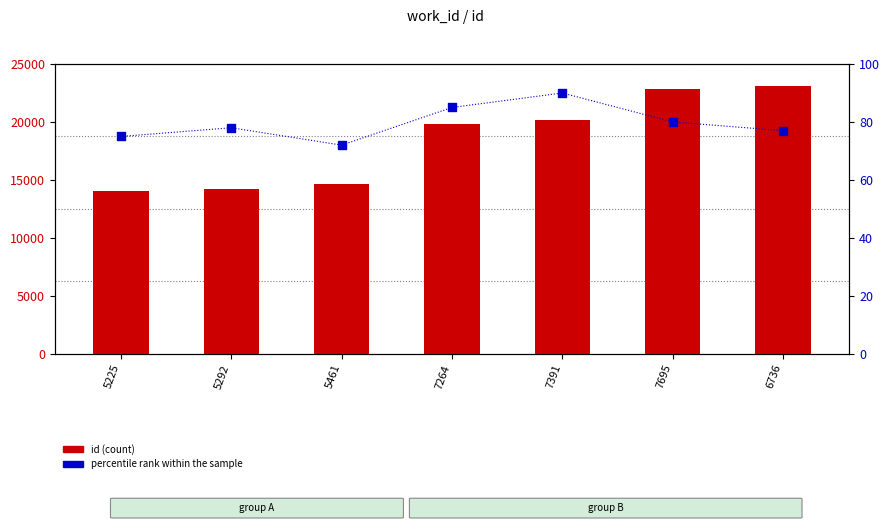

Which series contains the highest Y value?

id (count)